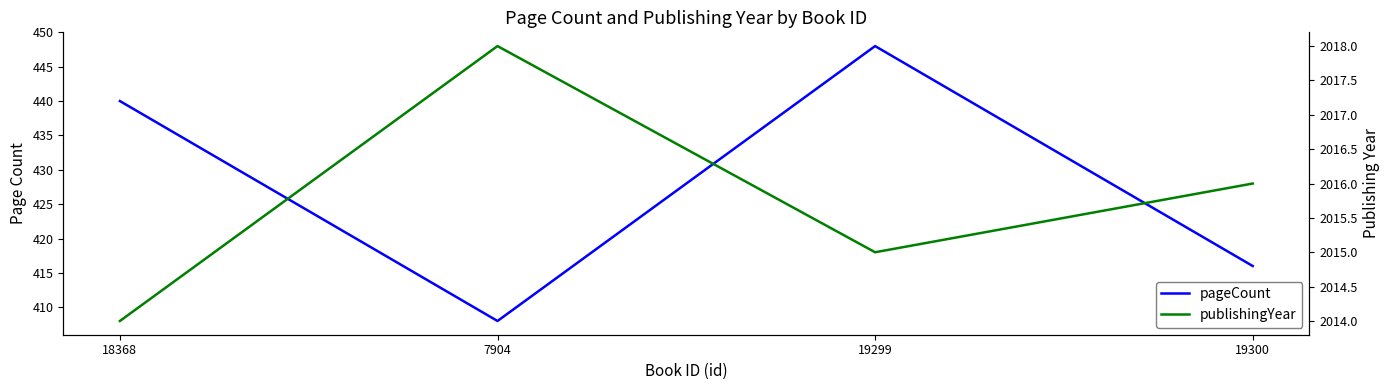

Is it true that pageCount equals 416 at 19300?

True